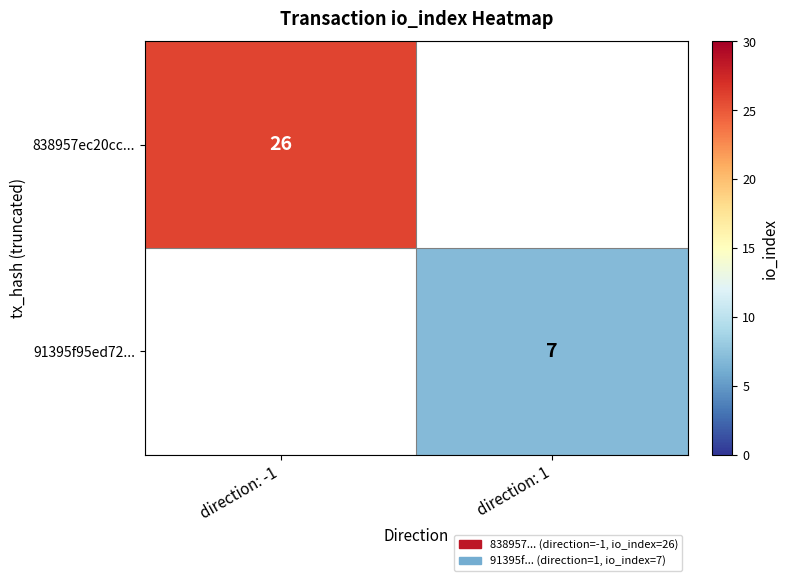

Is it true that 91395f95ed72... equals 2 at direction: 1?

False